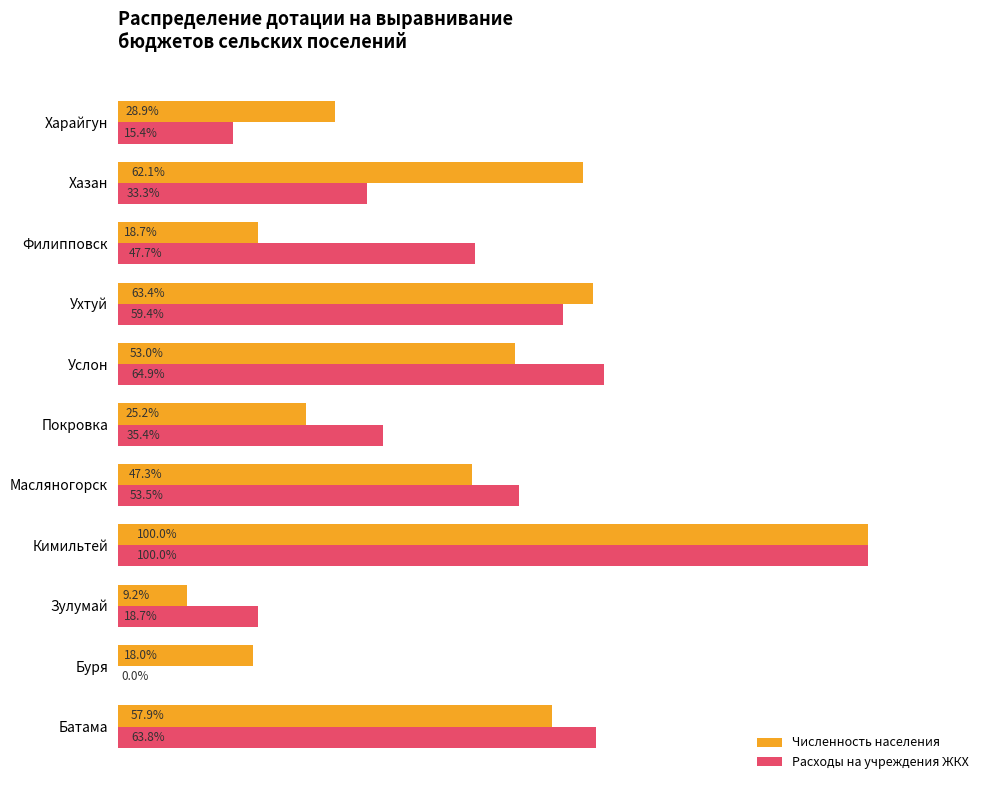

Which series changed the most between Масляногорск and Филипповск?

Численность населения